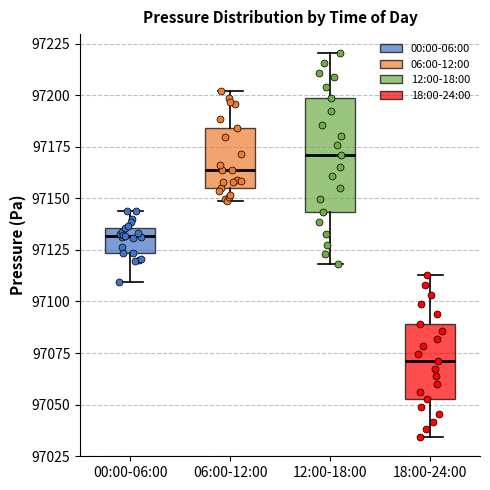

Which box has the lowest median line?

18:00-24:00